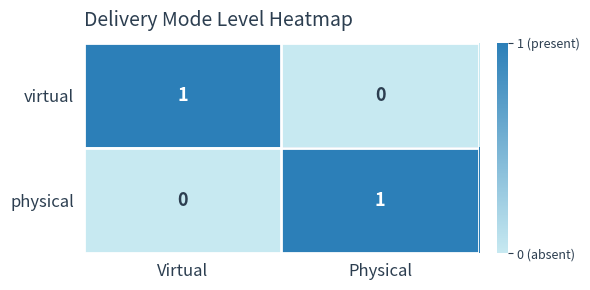

Is the value of physical at Virtual greater than the value of virtual at Virtual?

No